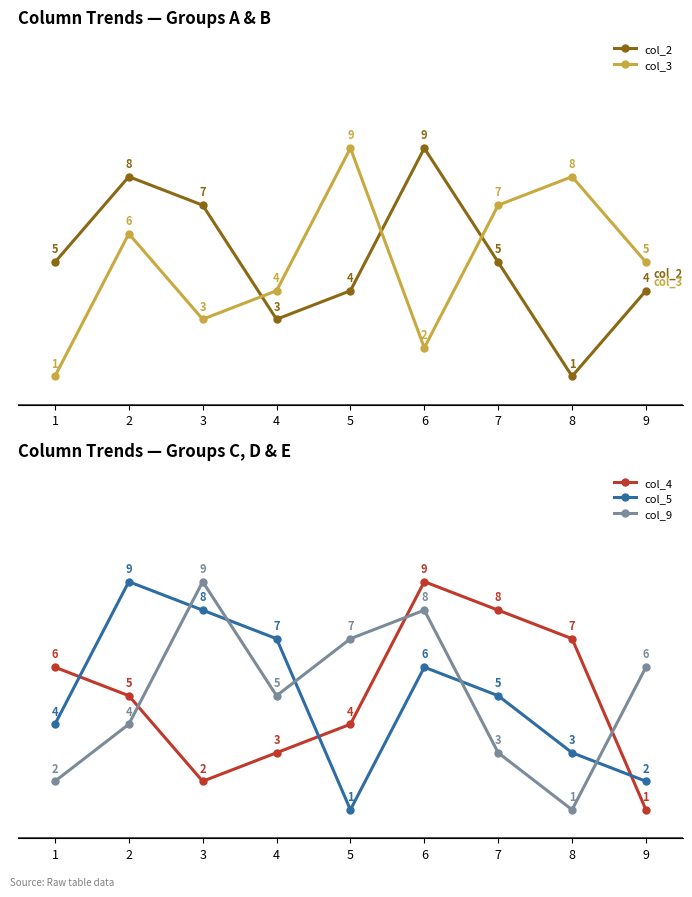

How many interior local valleys does the col_2 series have?

2